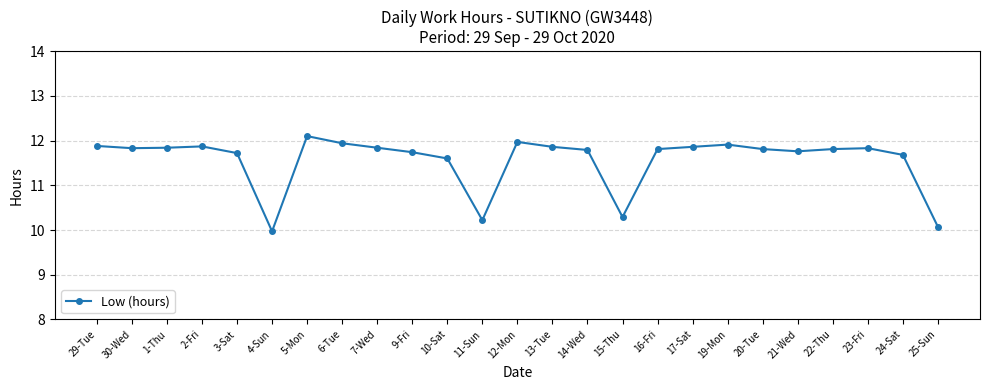

At which label does the data first exceed 11?

29-Tue